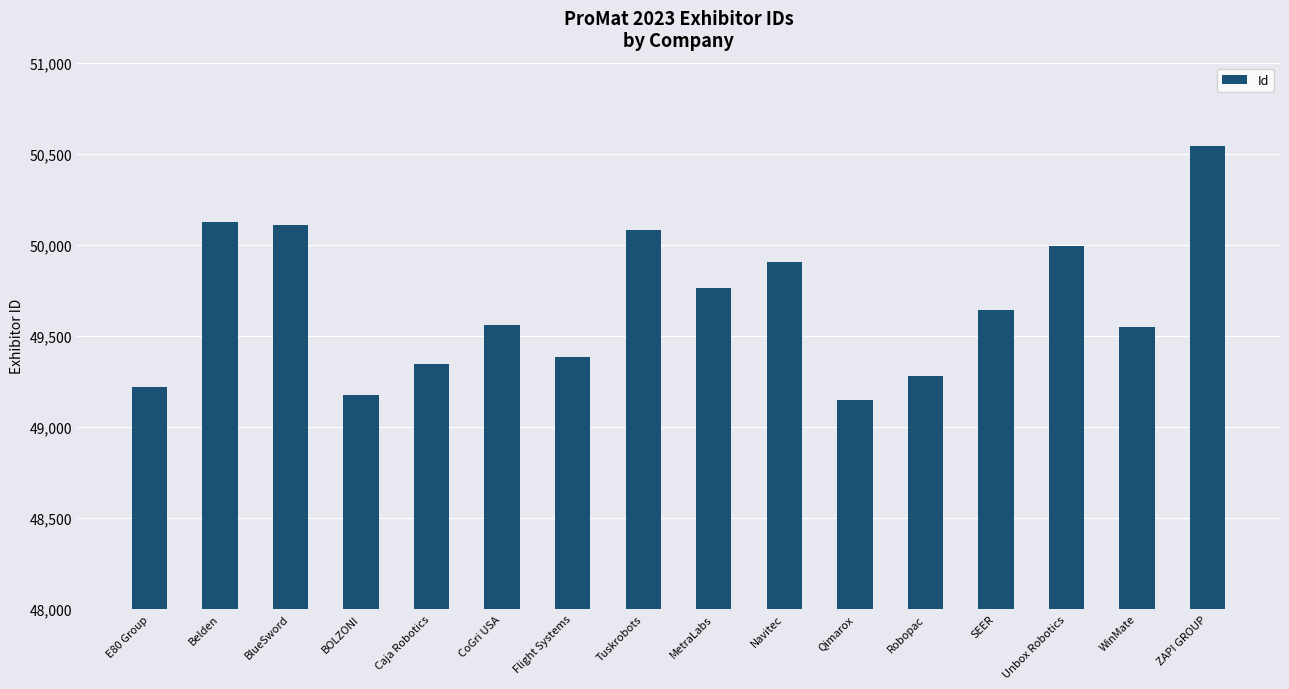

What is the value of the 6th bar from the left?

49561